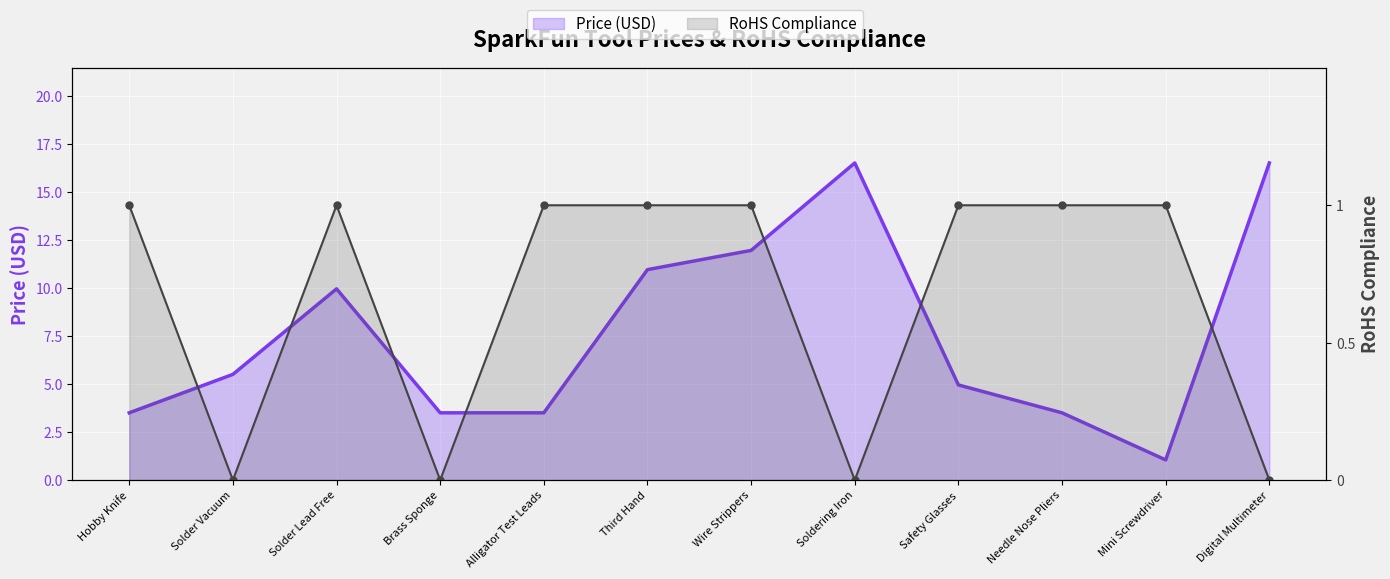

What are all the series names shown in the legend?

Price (USD), RoHS Compliance